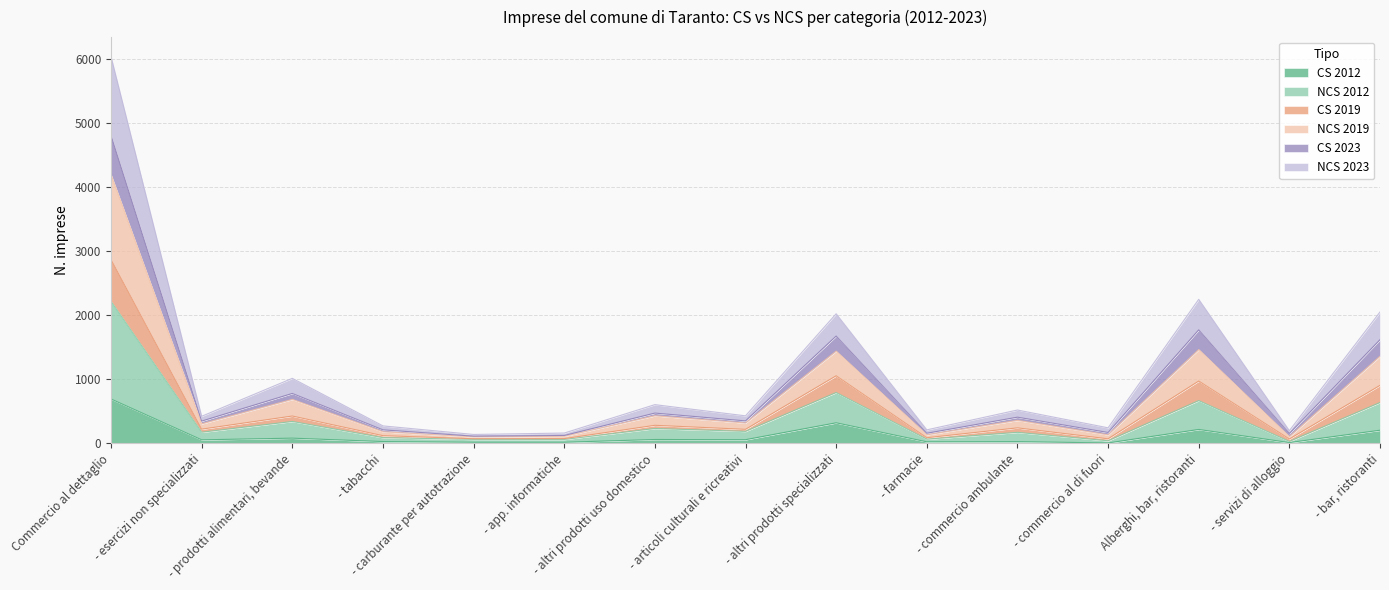

What is the total value across all series at - servizi di alloggio?

198